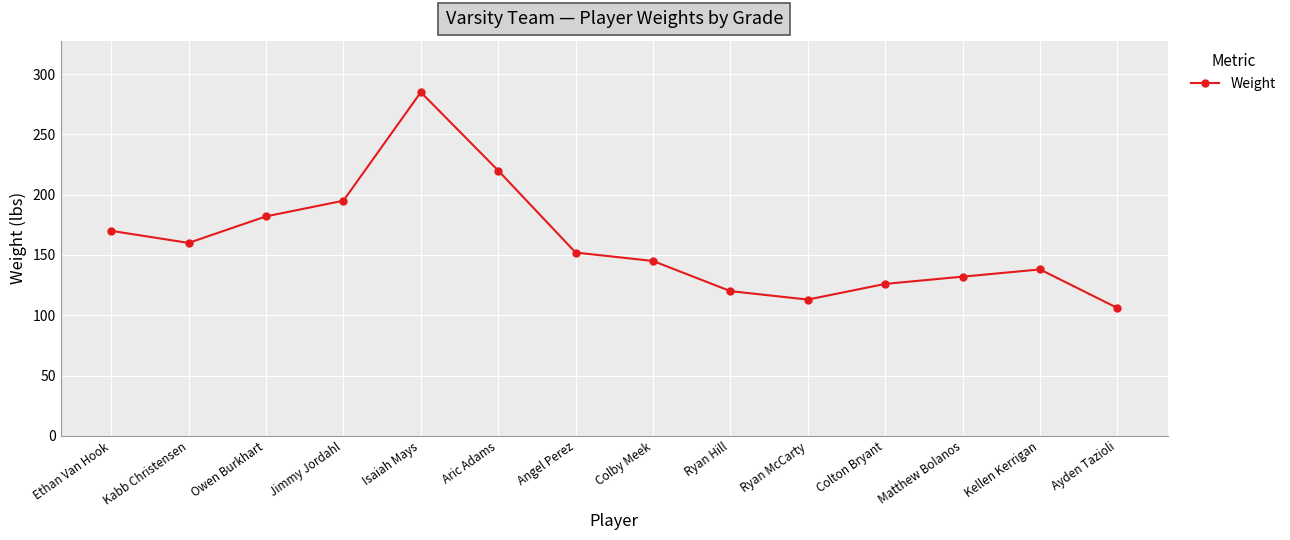

At which label does the data first exceed 152?

Ethan Van Hook